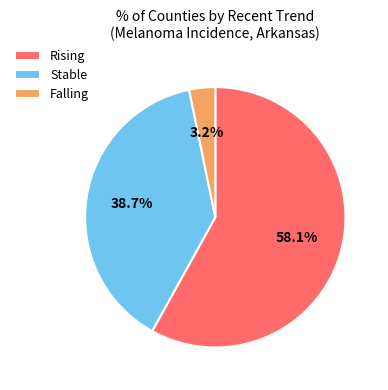

Do Falling and Rising together represent more than half of the pie?

Yes